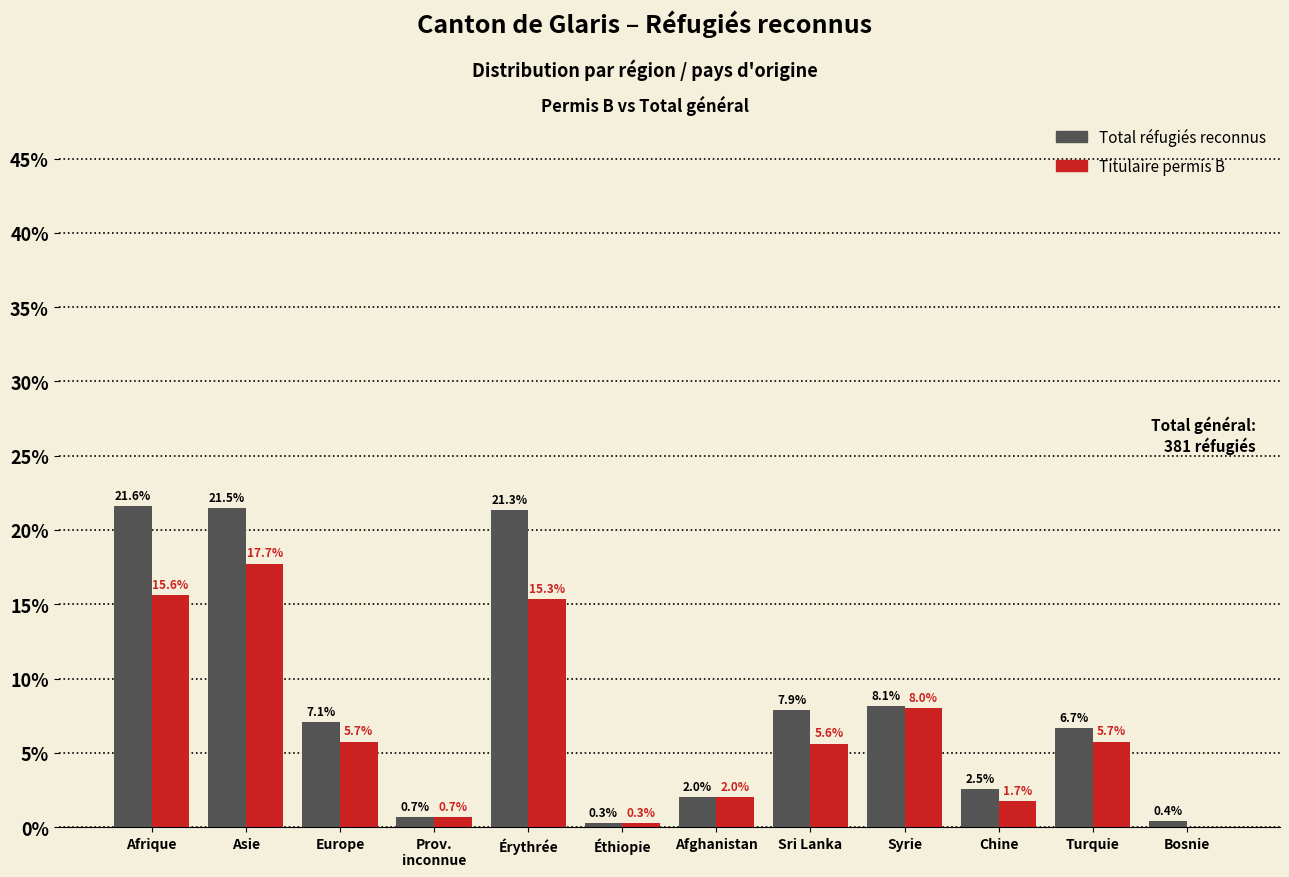

The value of Total réfugiés reconnus at Éthiopie is 0.3. True or false?

True